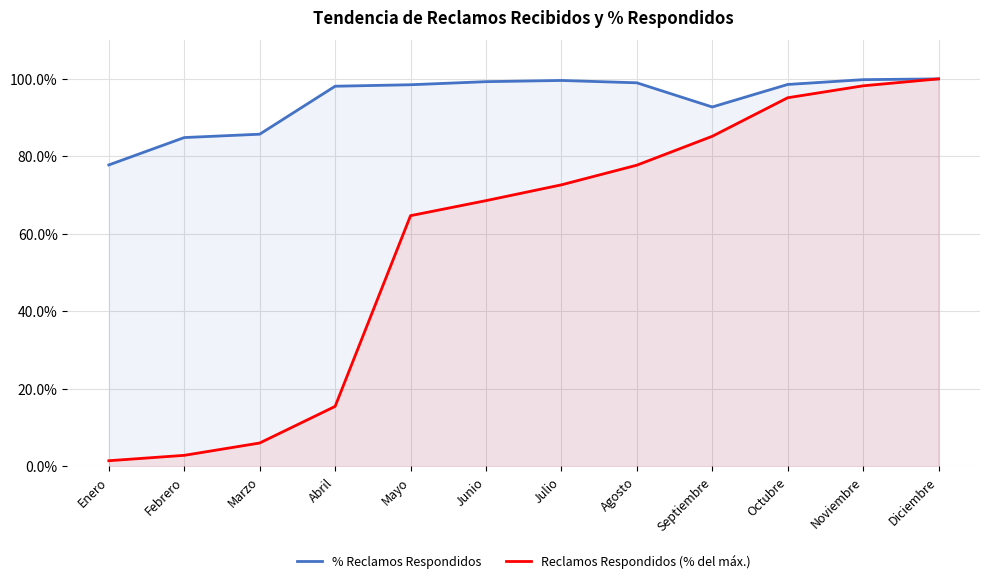

Which series has the largest total across all categories?

% Reclamos Respondidos